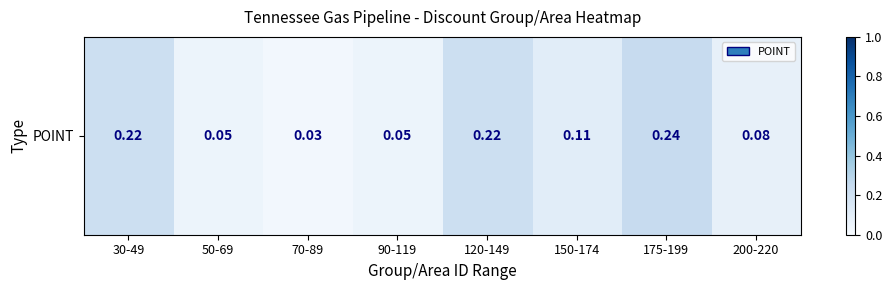

List the labels in order of value, smallest first.

70-89, 50-69, 90-119, 200-220, 150-174, 30-49, 120-149, 175-199